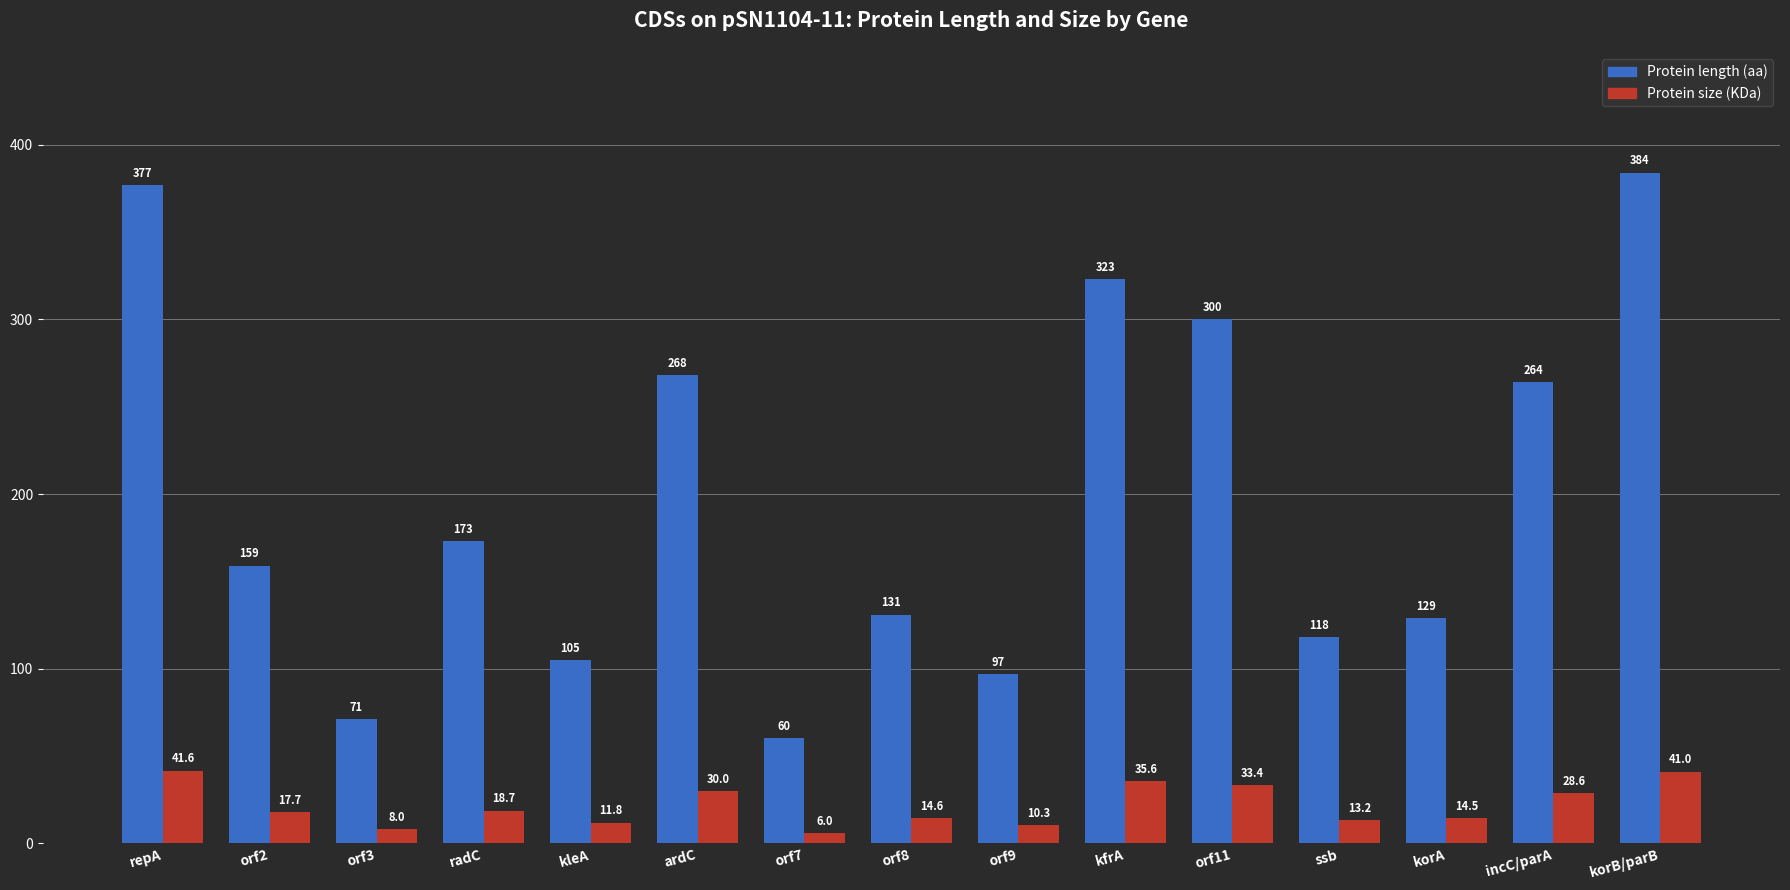

Read the Protein size (KDa) value at ardC.

30.0